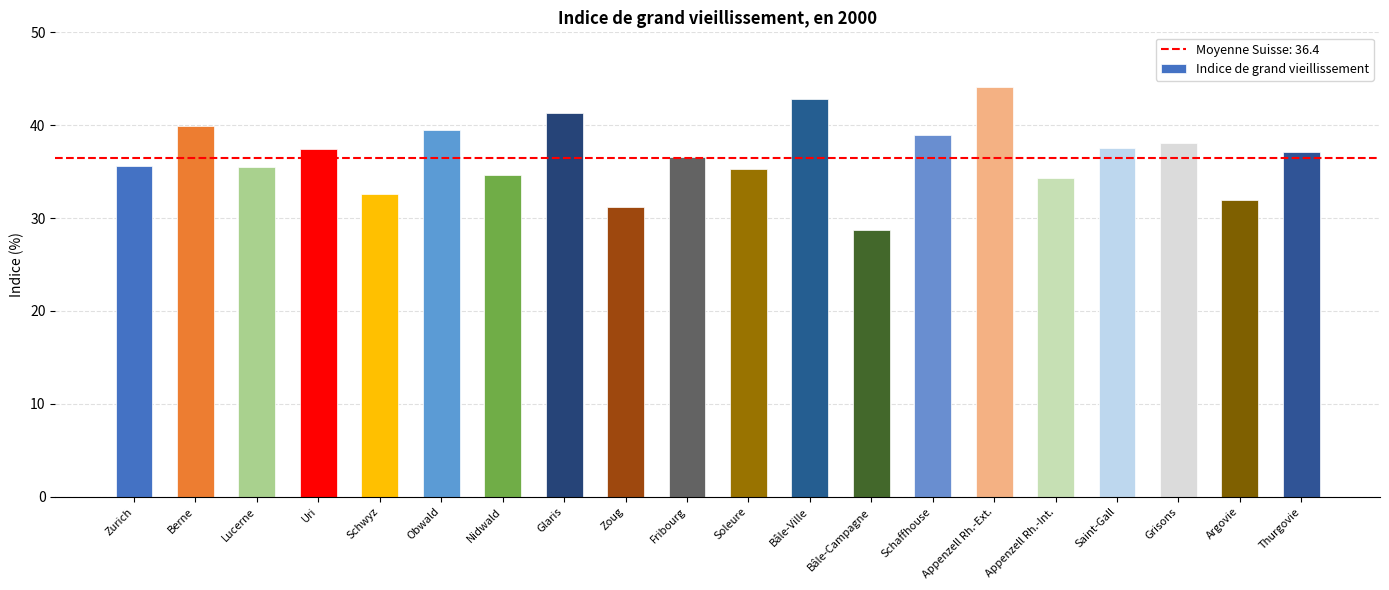

Count the number of values greater than 37.

10